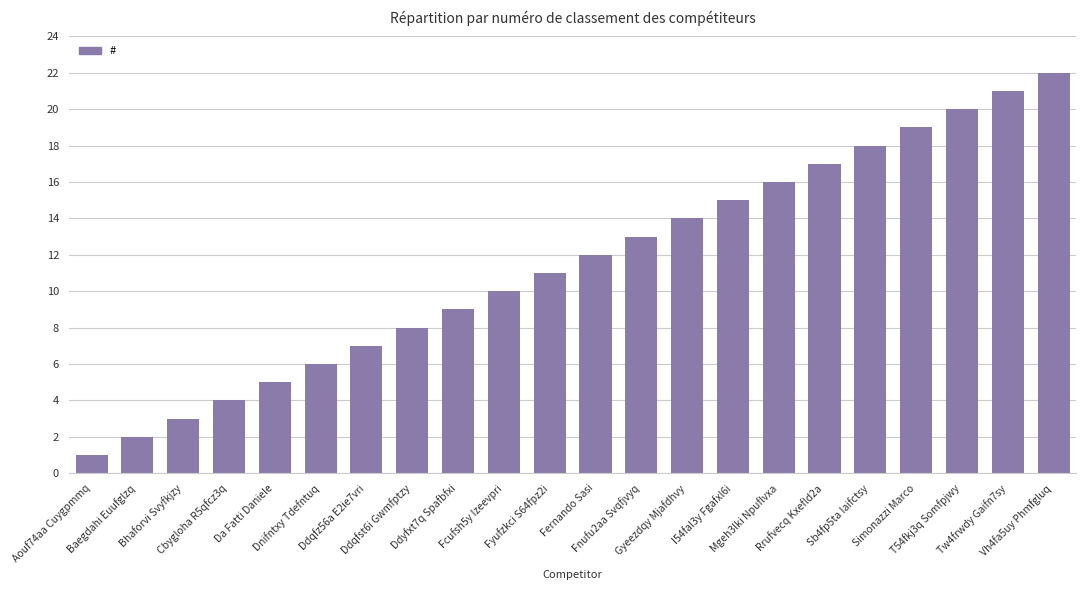

Rank the categories by value from lowest to highest.

Aouf74aa Cuygpmmq, Baegdahi Euufglzq, Bhaforvi Svyfkjzy, Cbygloha R5qfcz3q, Da Fatti Daniele, Dnifntxy Tdefntuq, Ddqfz56a E2ie7vri, Ddqfst6i Gwmfptzy, Ddyfxt7q Spafbfxi, Fcufsh5y Izeevpri, Fyufzkci S64fpz2i, Fernando Sasi, Fnufu2aa Svqfjvyq, Gyeezdqy Mjafdhvy, I54fal3y Fgafxl6i, Mgeh3lki Npuflvxa, Rrufvecq Kxefld2a, Sb4fp5ta Iaifctsy, Simonazzi Marco, T54fkj3q Somfpjwy, Tw4frwdy Gaifn7sy, Vh4fa5uy Phmfgluq